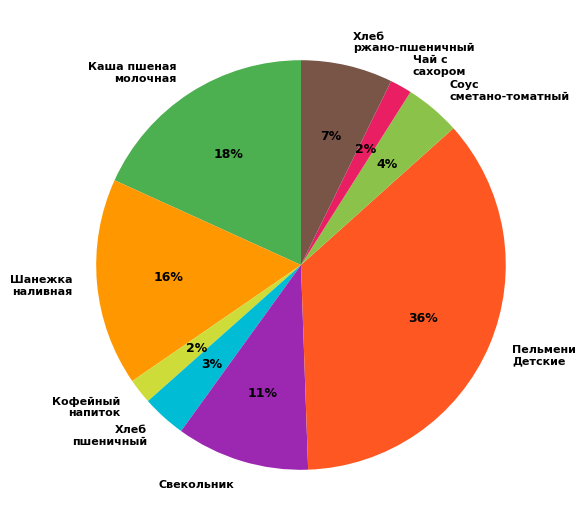

What is the largest slice in the pie chart?

Пельмени Детские